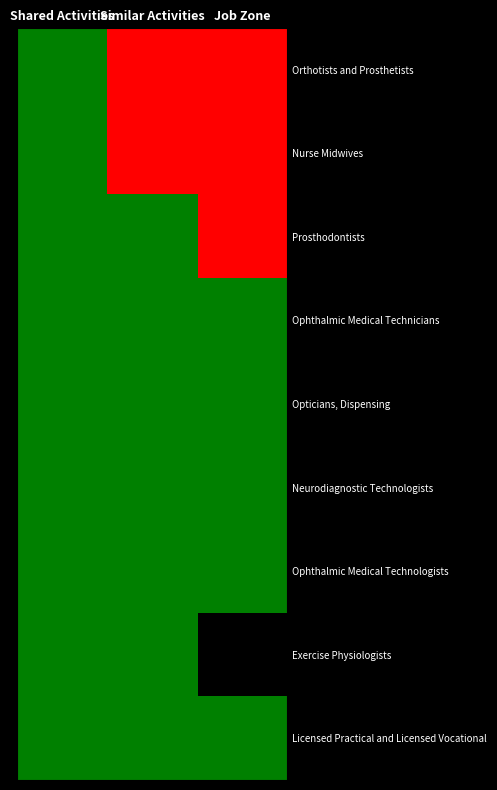

What is the spread (max minus min) of values at Similar Activities?

2.0